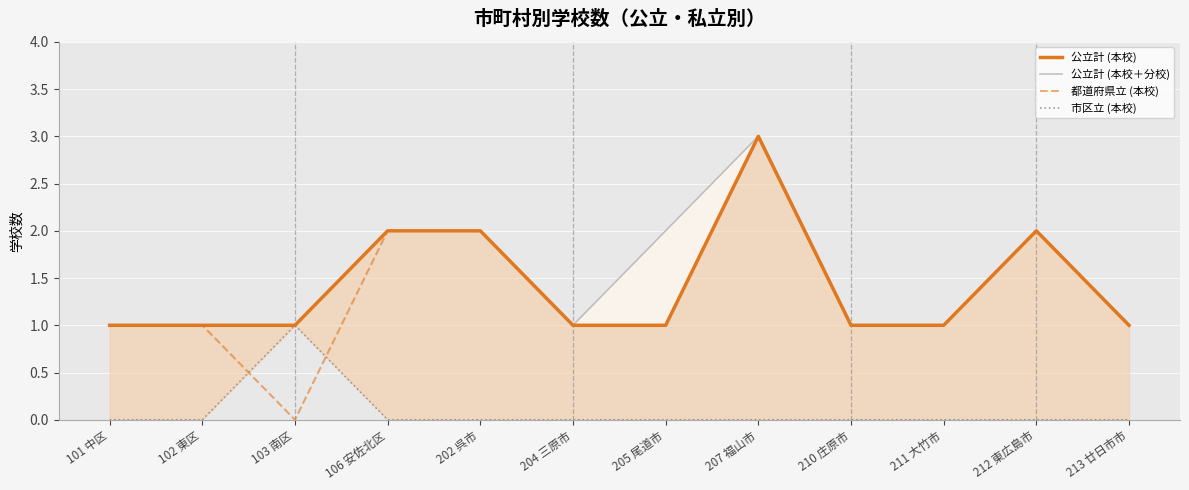

Count the 市区立 (本校) values in the range 0 to 1.

12